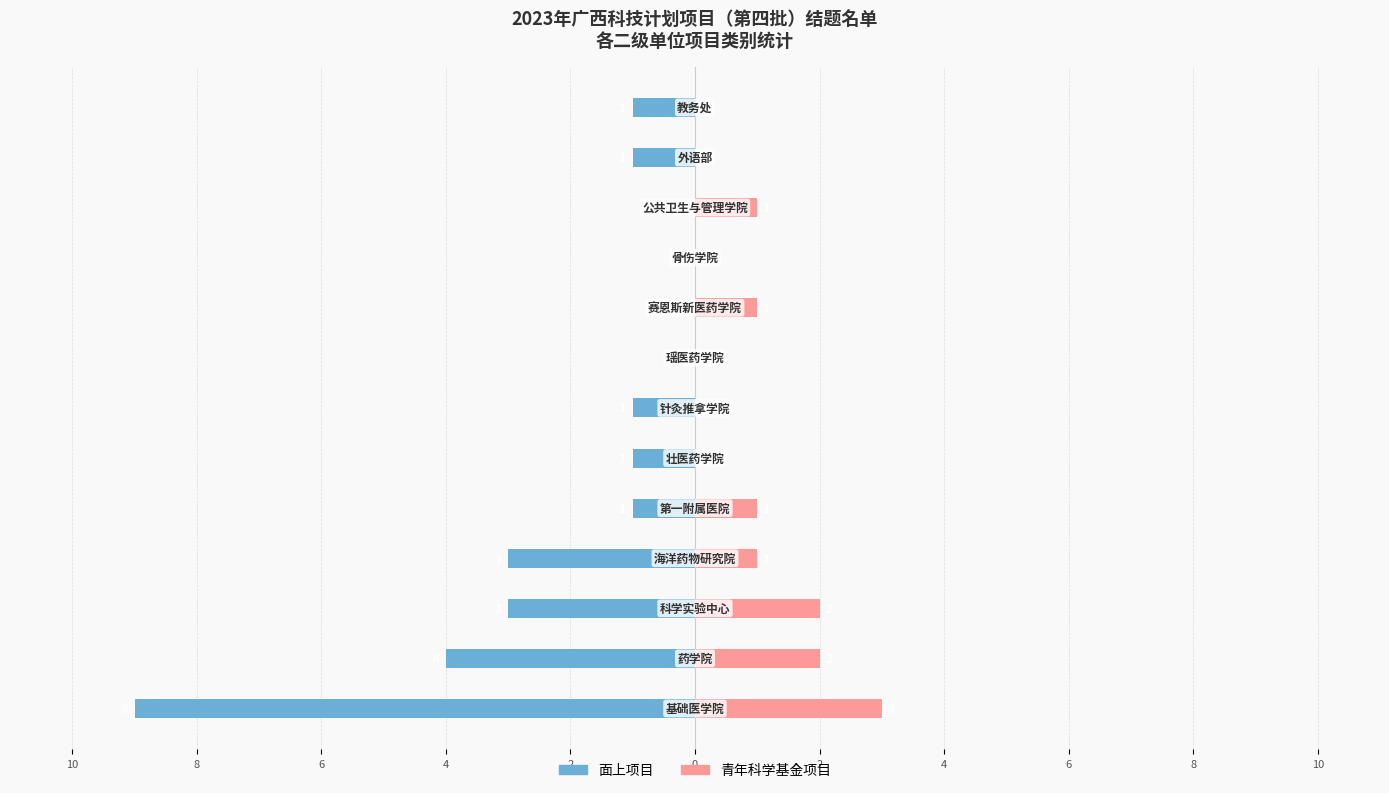

Which series has the widest spread of values?

面上项目